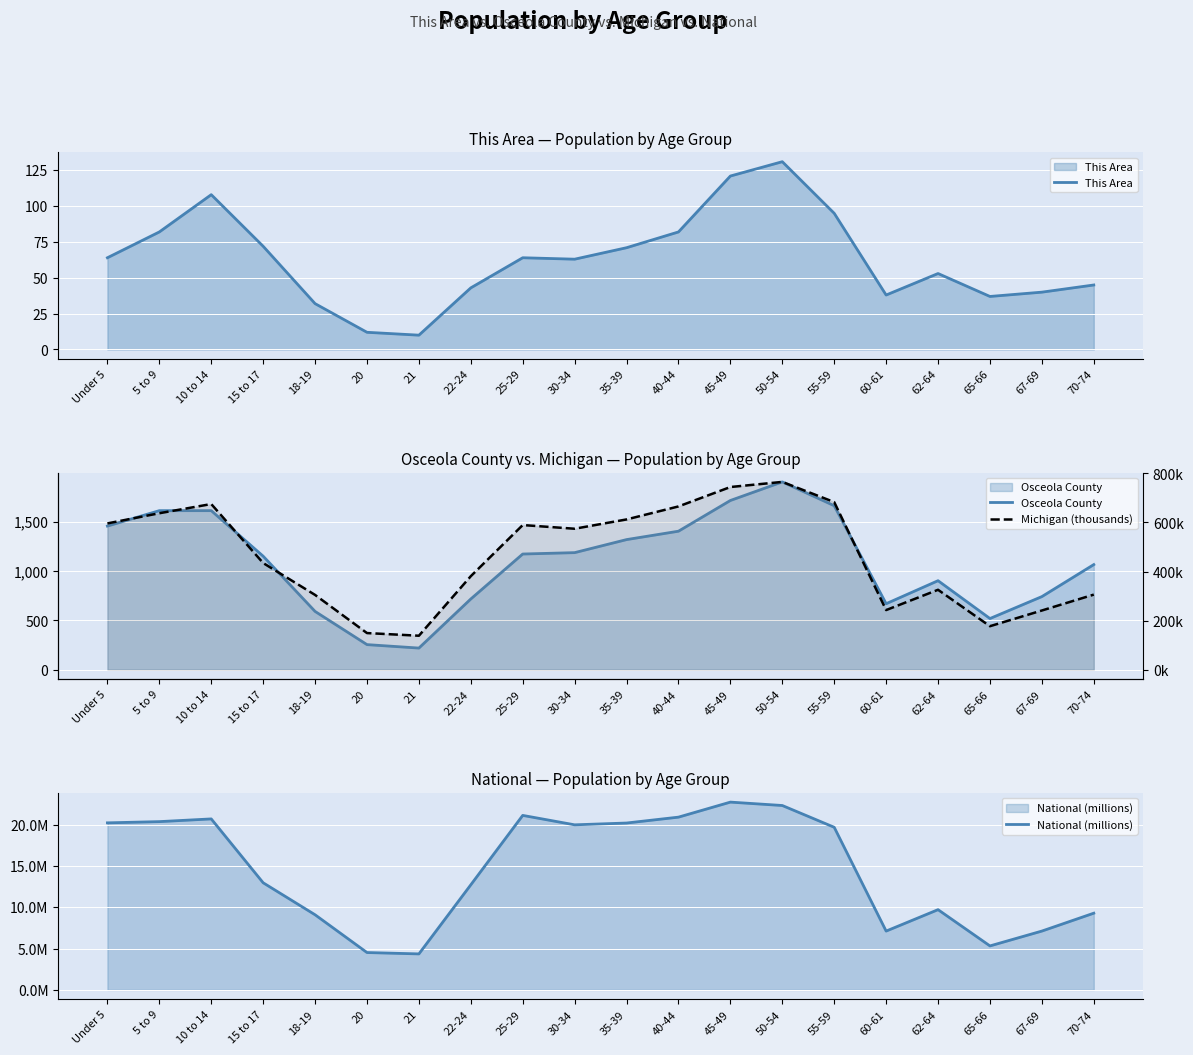

How many categories are shown in the chart?

20